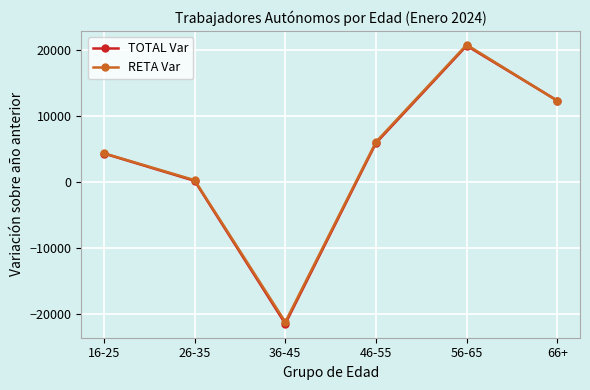

In TOTAL Var, how many points are lower than both neighbors (excluding endpoints)?

1